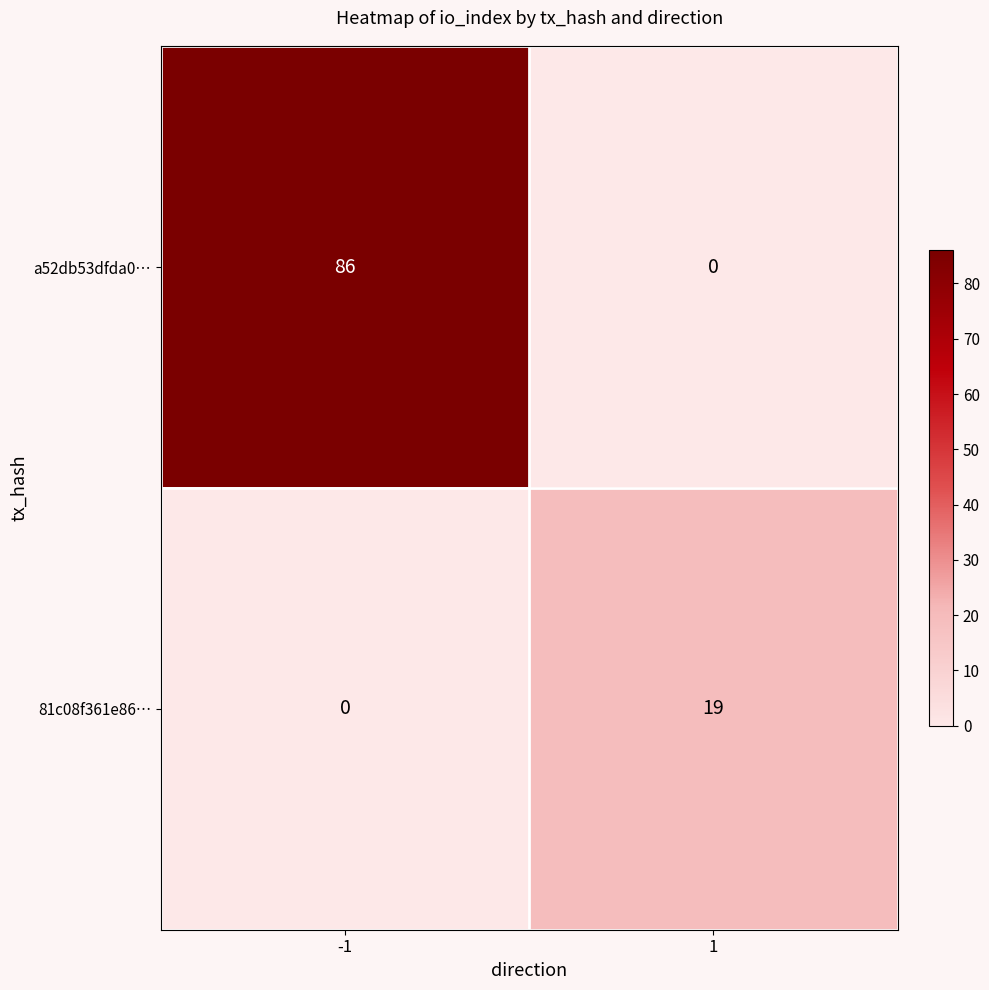

What is the total value across all series at -1?

86